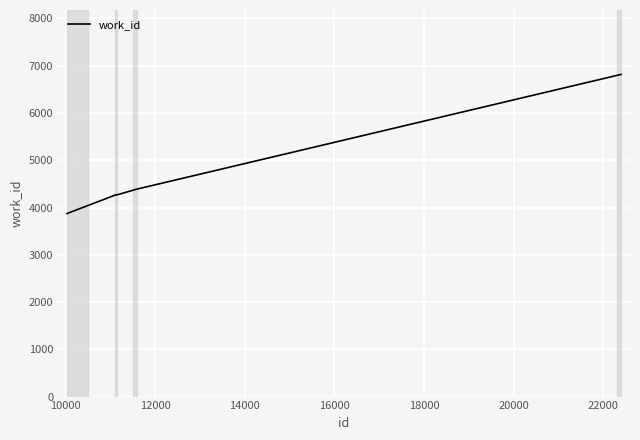

Is this an area chart (filled region under the line)?

No